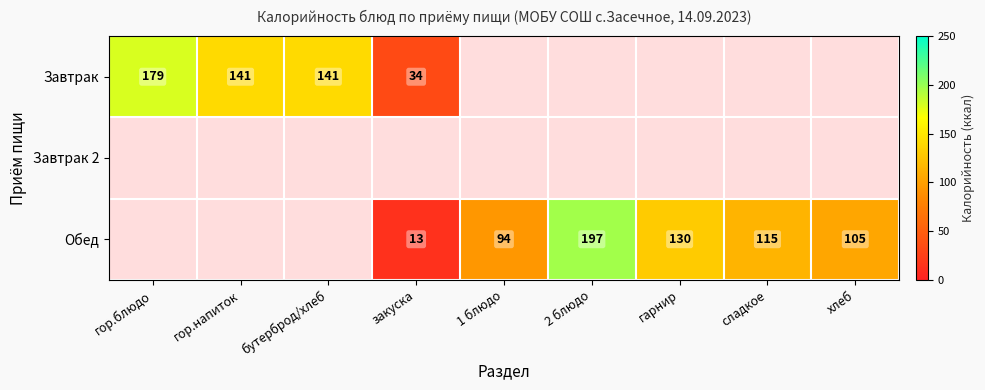

Which has a higher value, бутерброд/хлеб or гор.блюдо?

гор.блюдо